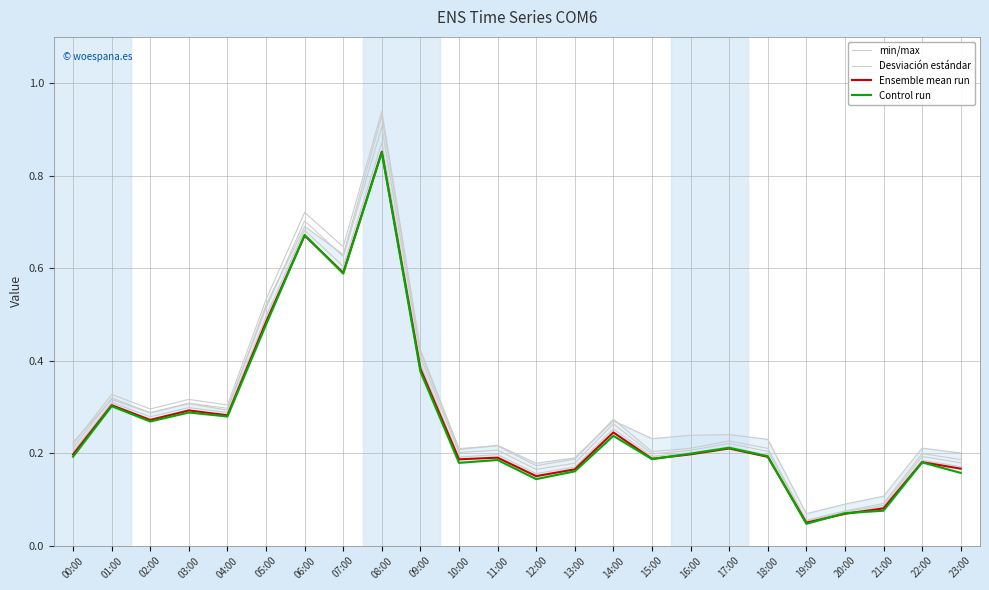

Count the number of categories in the chart.

24